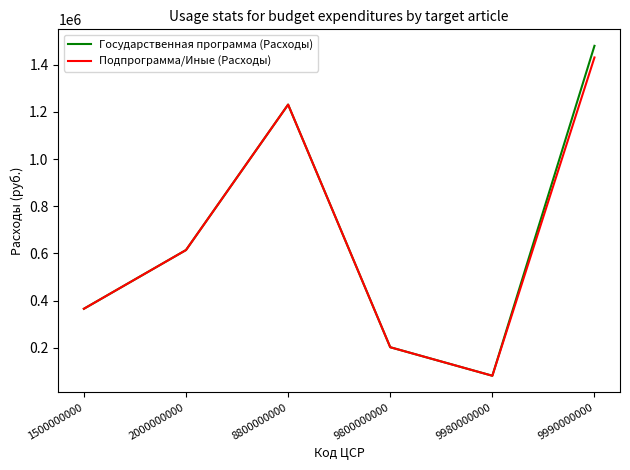

At which category is the sum across all series the highest?

9990000000